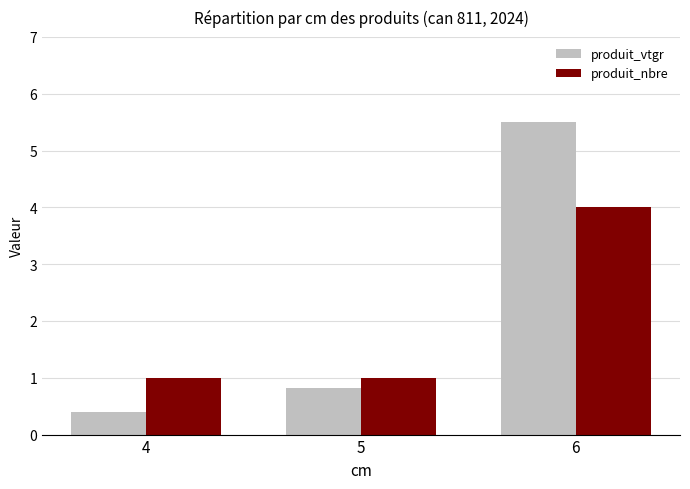

List the series in order of their overall mean, lowest first.

produit_nbre, produit_vtgr